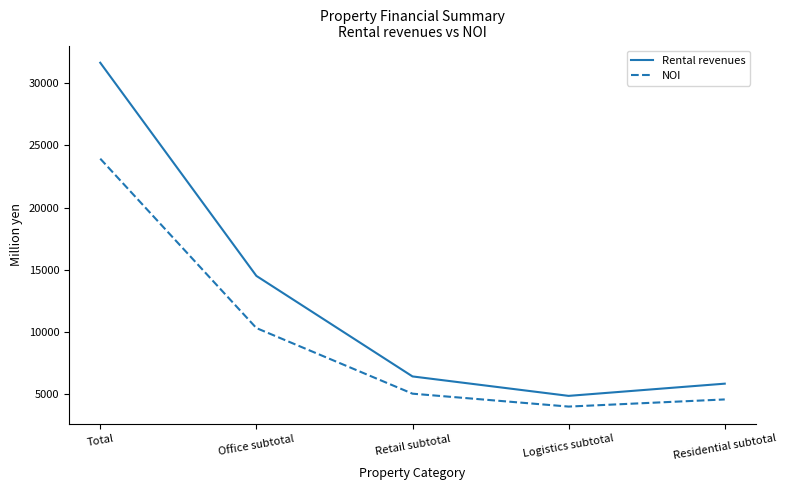

True or false: Rental revenues has more than 2 interior local peaks.

False